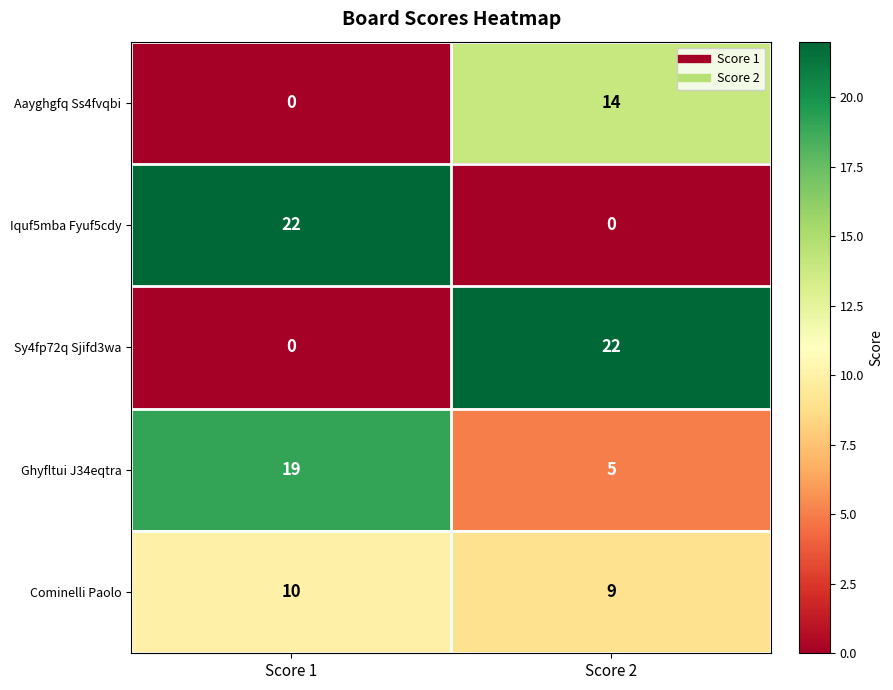

What is the maximum value for Sy4fp72q Sjifd3wa?

22